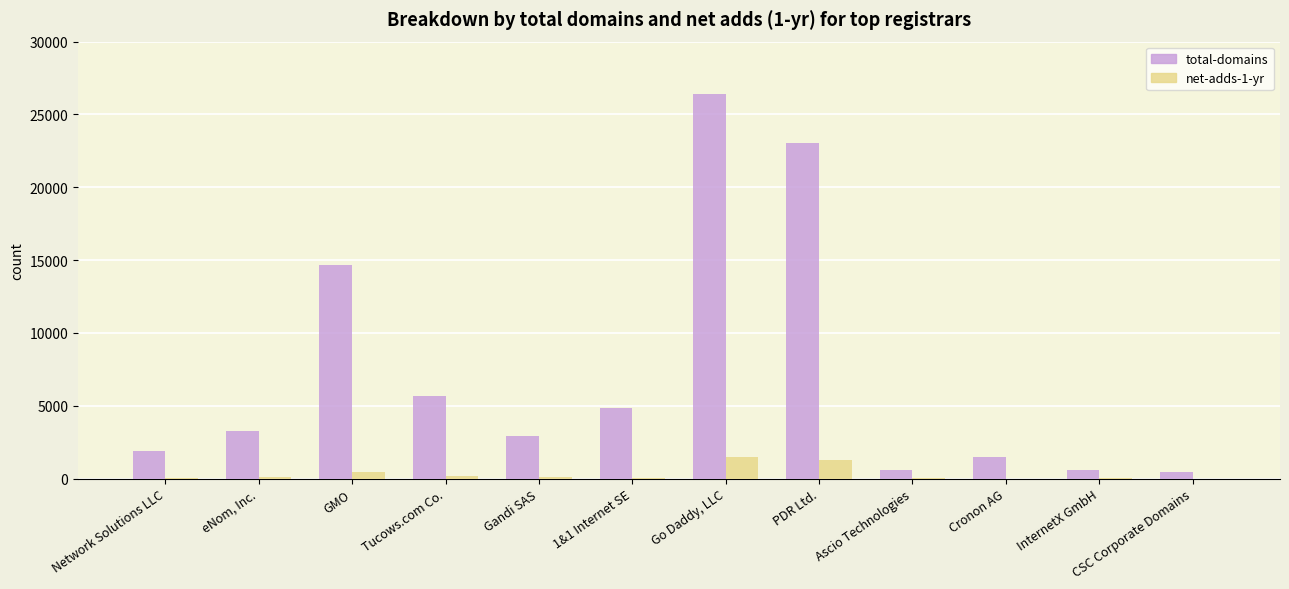

What is the greatest value displayed?

26391